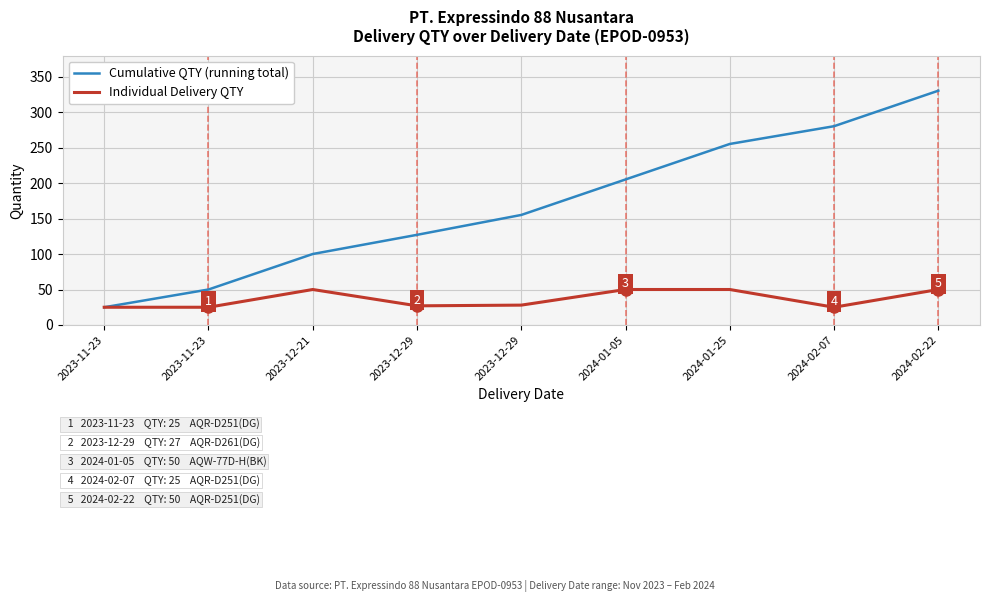

What is the difference between the maximum and minimum values in the Cumulative QTY (running total) series?

305